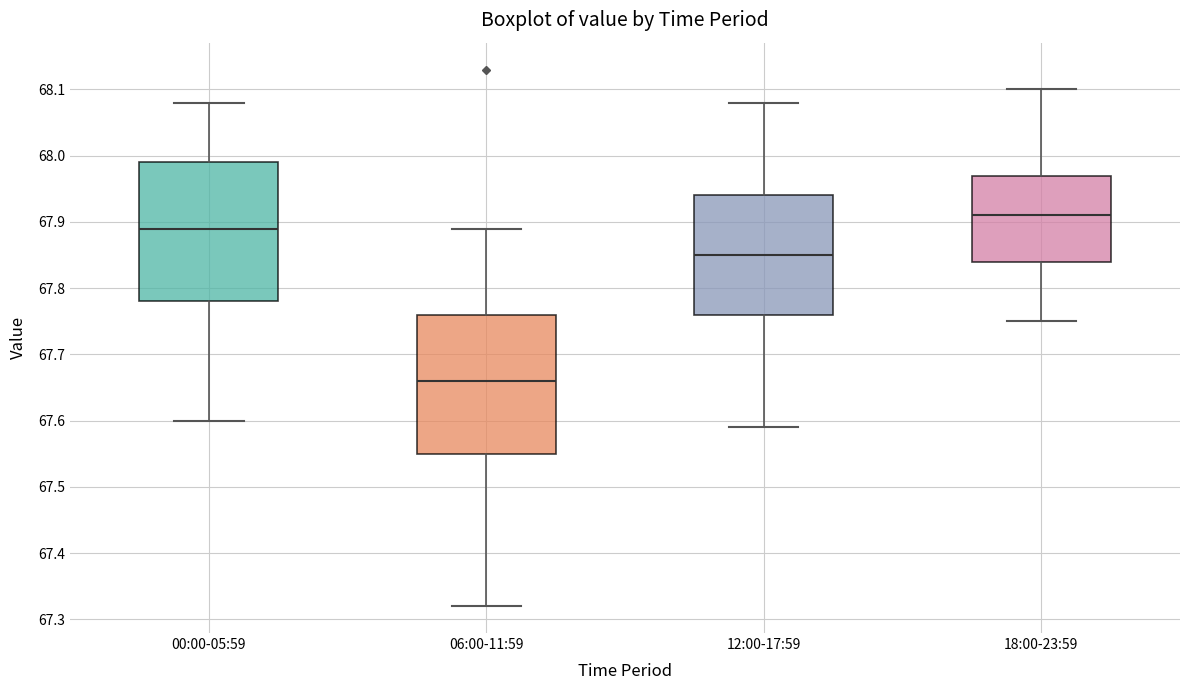

Where does the median line of the box for 12:00-17:59 sit on the y-axis? The values are not printed on the chart, so give them approximately, as read against the axis.

67.85